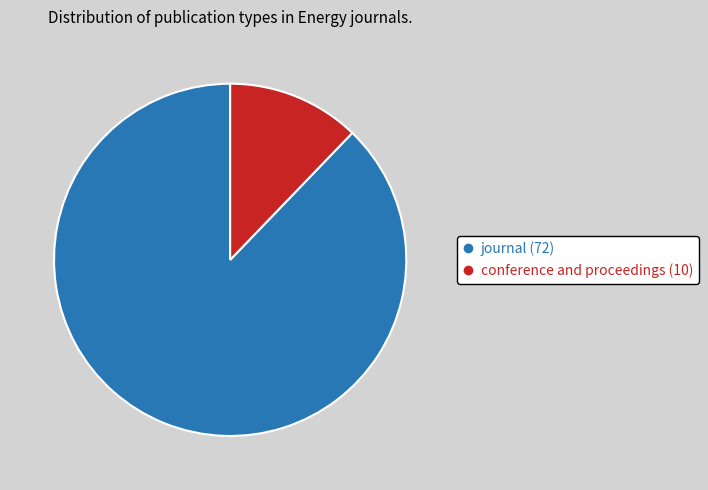

How many slices are in this pie chart?

2